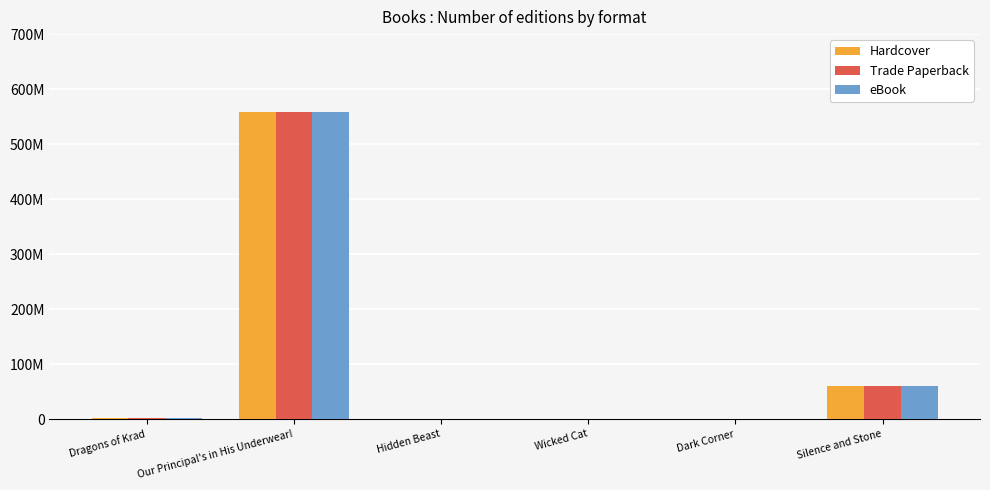

Which series has the largest total across all categories?

Hardcover